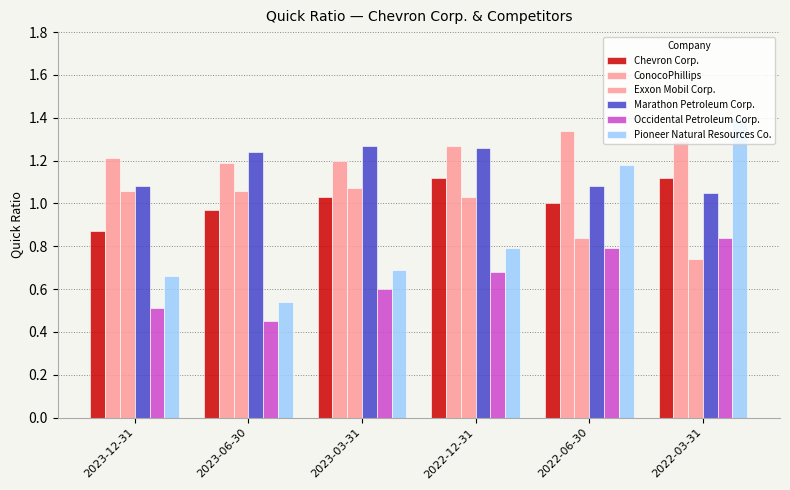

How many data points does each series have?

6